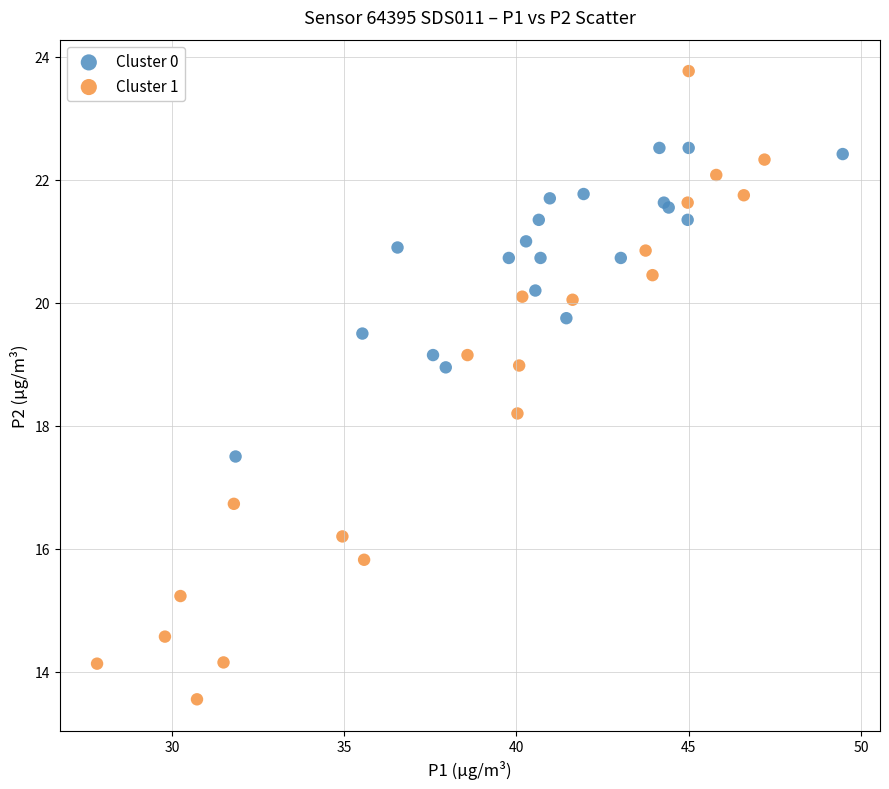

Which series contains the lowest Y value?

Cluster 1